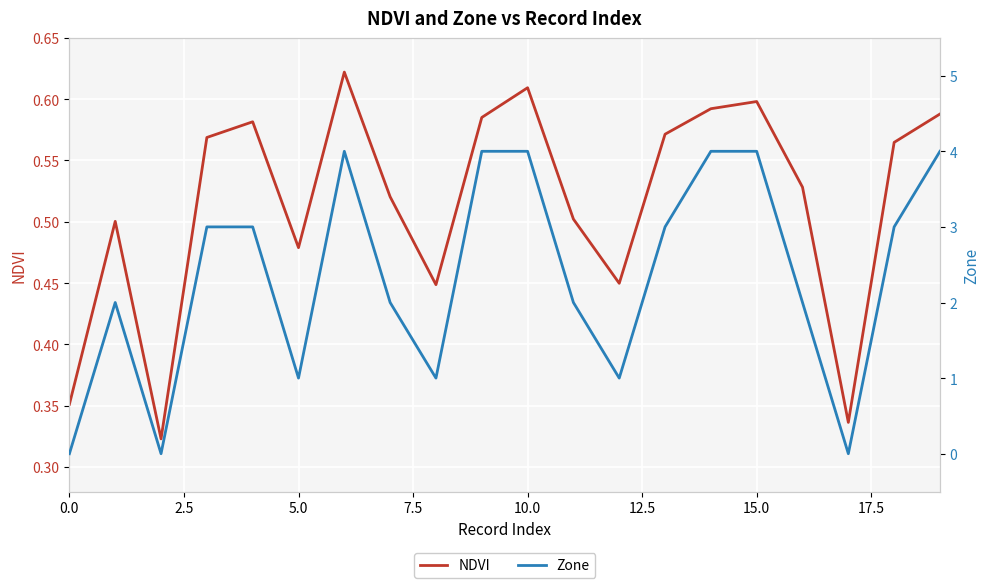

Is it true that NDVI equals 0.2 at 0.0?

False